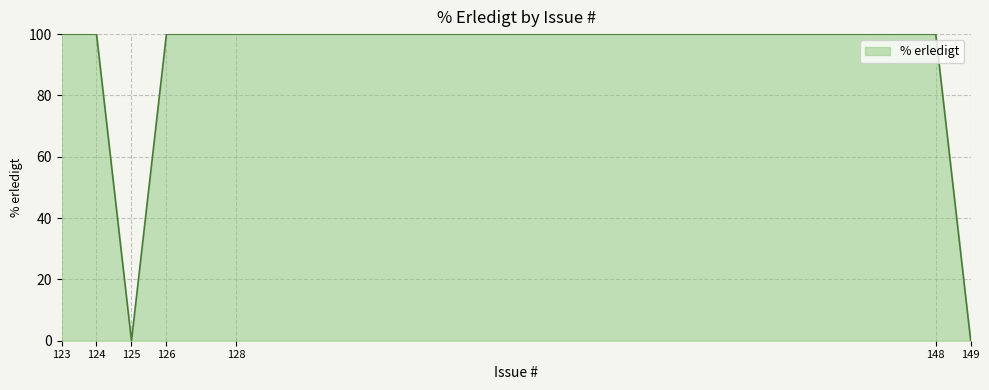

What is the average value?

71